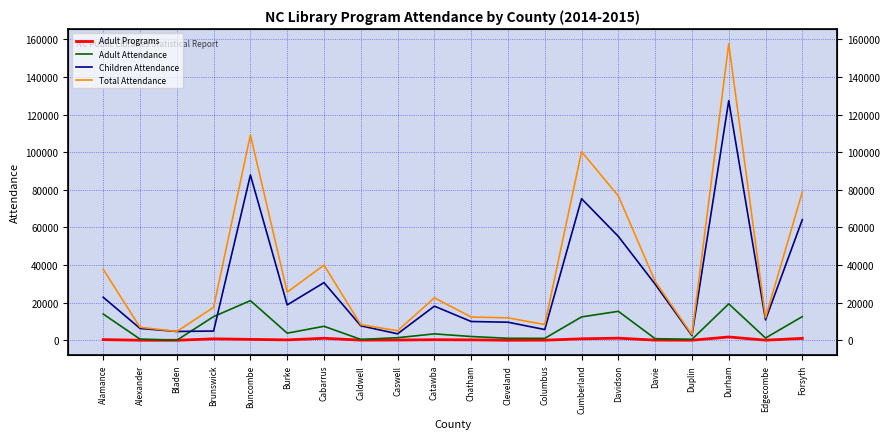

List the labels in order of Adult Programs value, smallest first.

Bladen, Cleveland, Alexander, Duplin, Columbus, Edgecombe, Caldwell, Davie, Caswell, Burke, Chatham, Catawba, Alamance, Buncombe, Brunswick, Cumberland, Forsyth, Cabarrus, Davidson, Durham